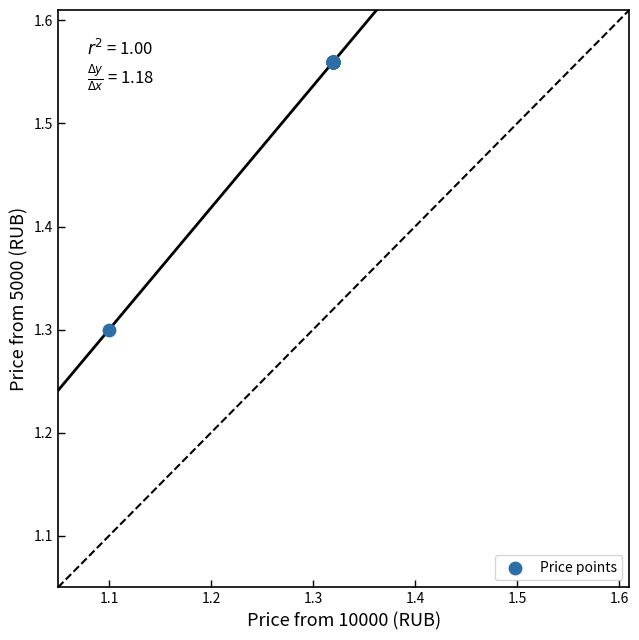

What Y value in the scatter plot is closest to 1?

1.3